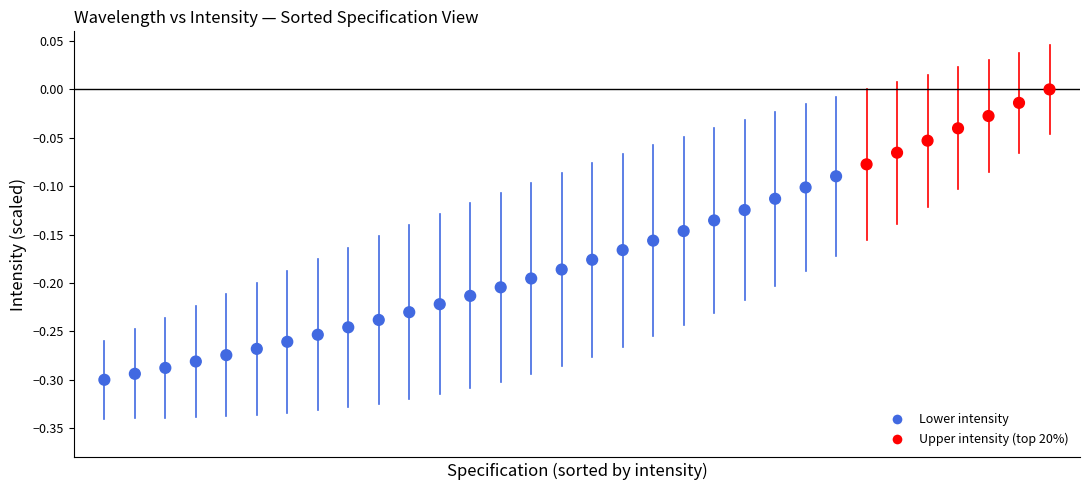

What is the range of Y values (max minus min)?

0.3